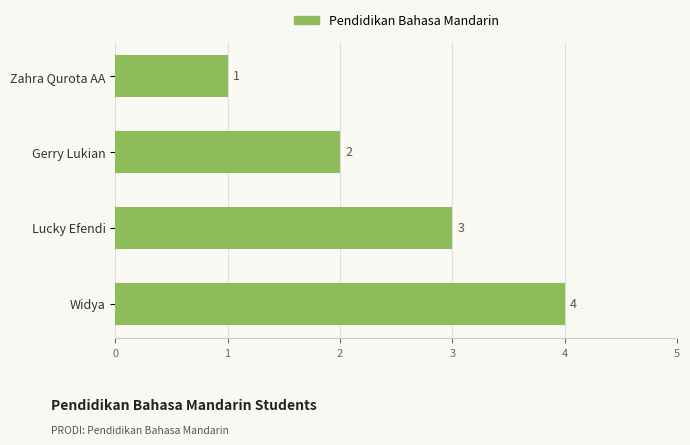

List the labels in order of value, largest first.

Widya, Lucky Efendi, Gerry Lukian, Zahra Qurota AA